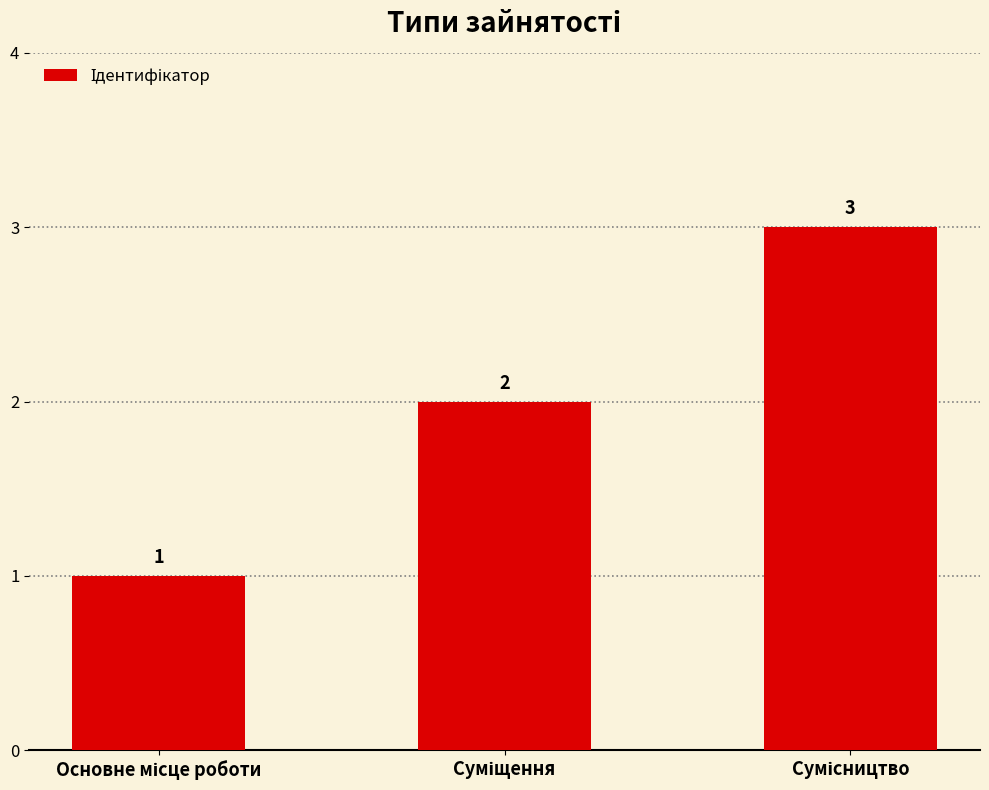

Count the values in the range 1 to 3.

3